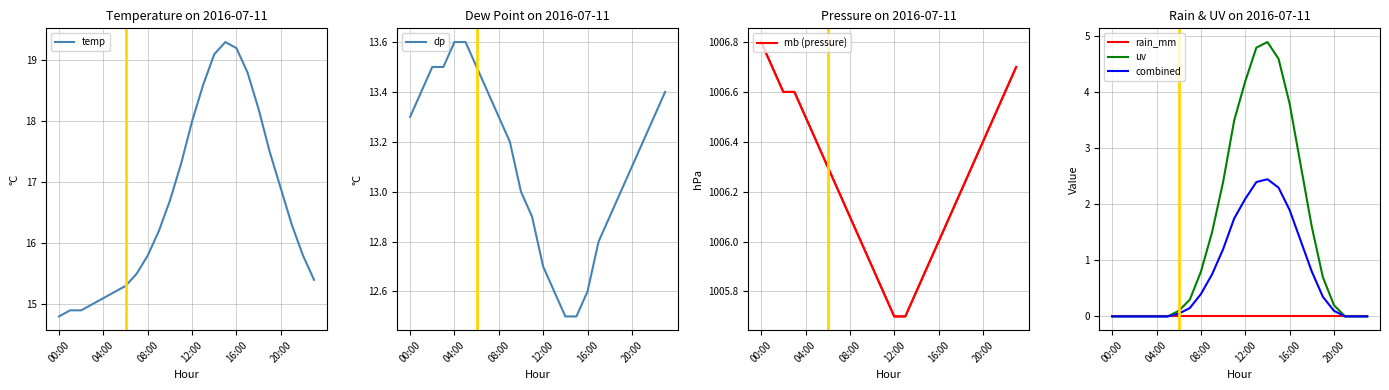

Which series has the widest spread of values?

uv